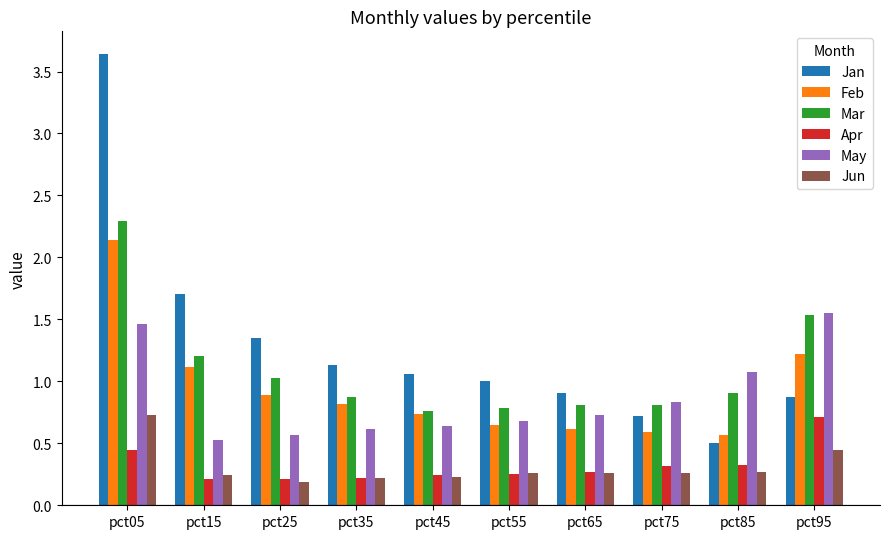

At which label is Mar closest to 1?

pct25